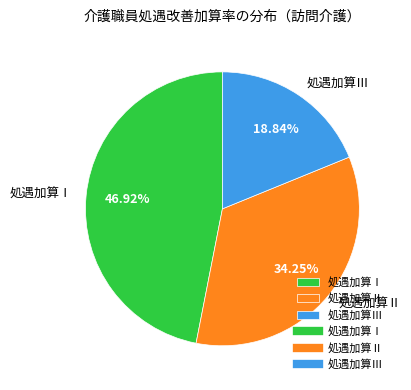

Count the number of slices in the pie.

3